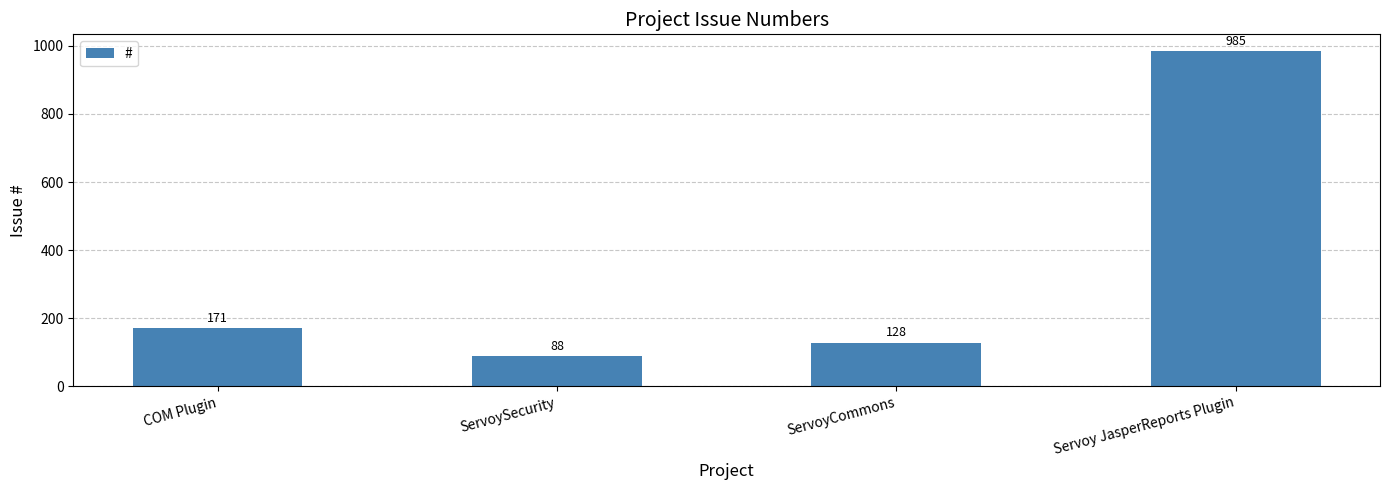

List the labels in order of value, largest first.

Servoy JasperReports Plugin, COM Plugin, ServoyCommons, ServoySecurity